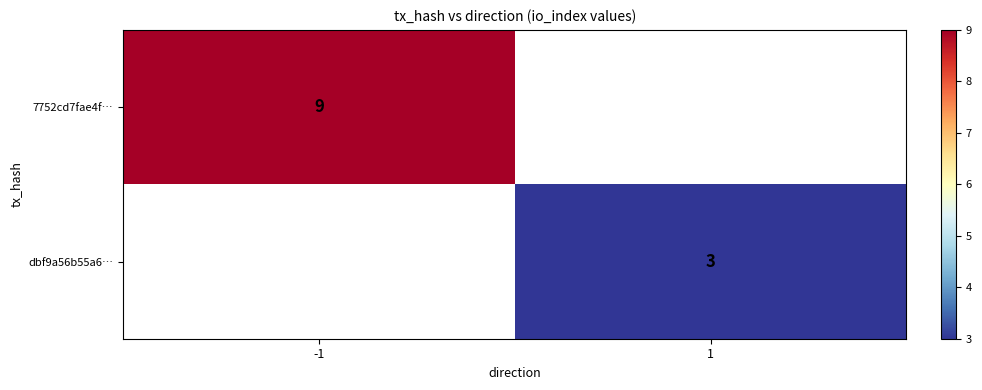

What is the smallest value displayed?

3.0